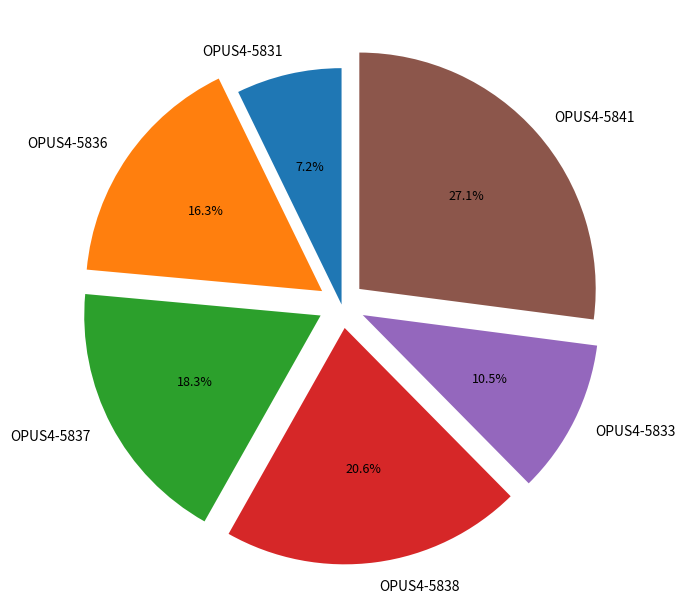

Is there a majority slice in this chart?

No